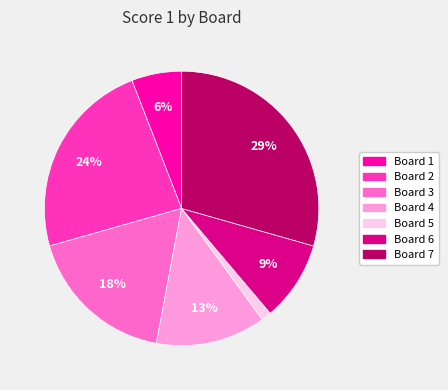

Do Board 6 and Board 3 together represent more than half of the pie?

No